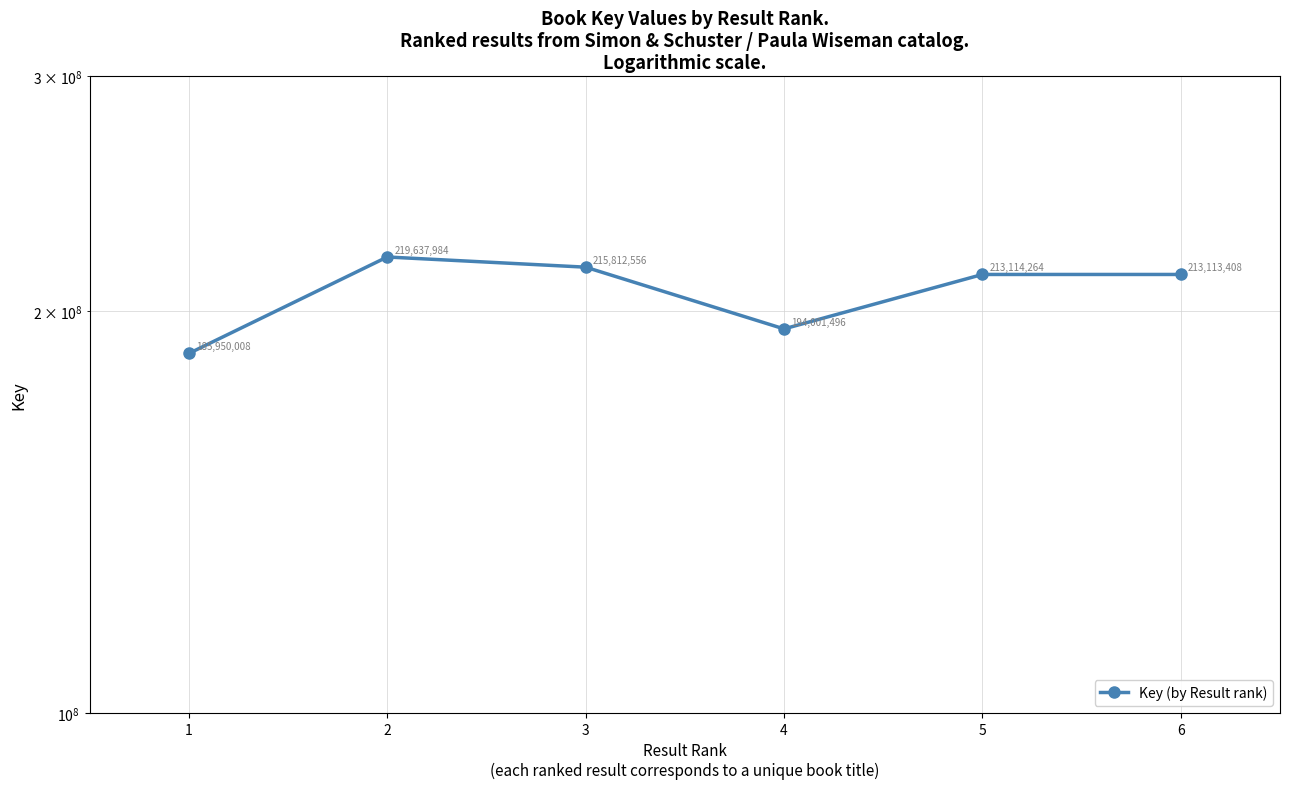

What is the value of the 6th point from the left?

213113408